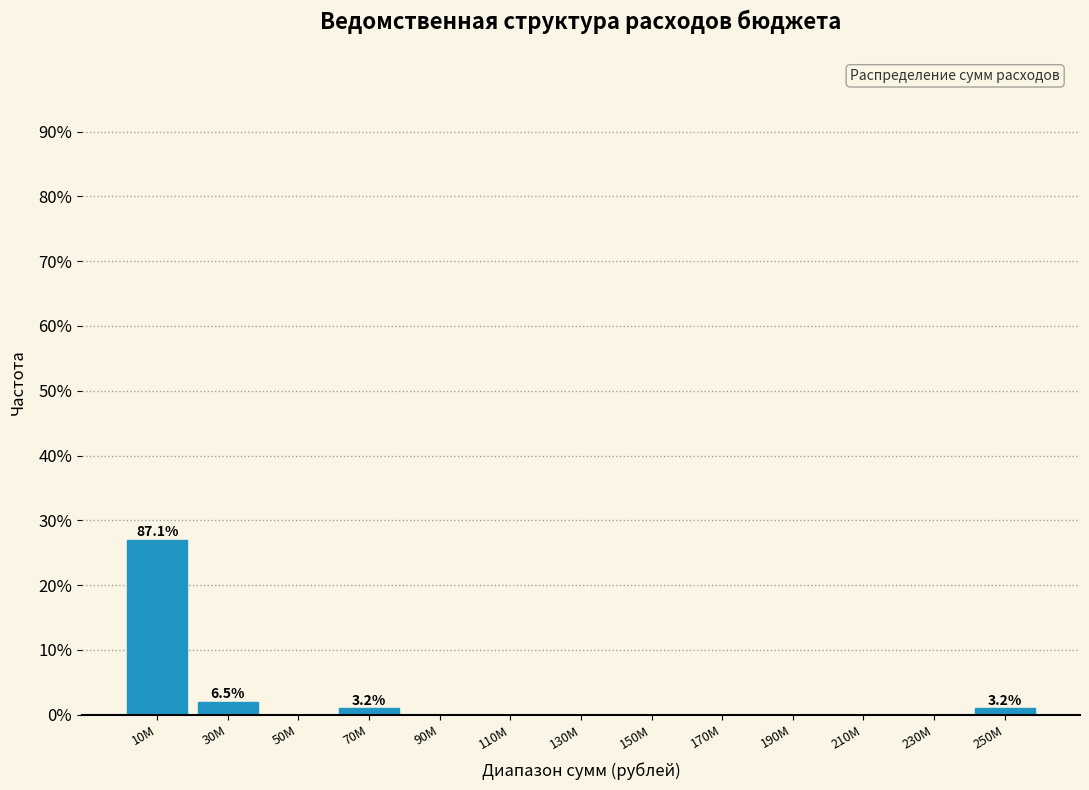

Reading left to right, extract all data points from this chart.

10M=27	30M=2	50M=0	70M=1	90M=0	110M=0	130M=0	150M=0	170M=0	190M=0	210M=0	230M=0	250M=1